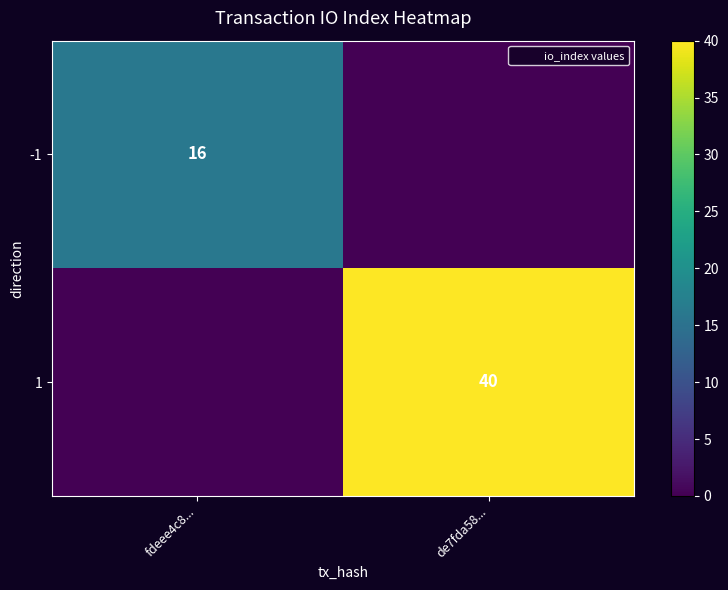

At which category does the chart reach its peak across all series?

de7fda58...